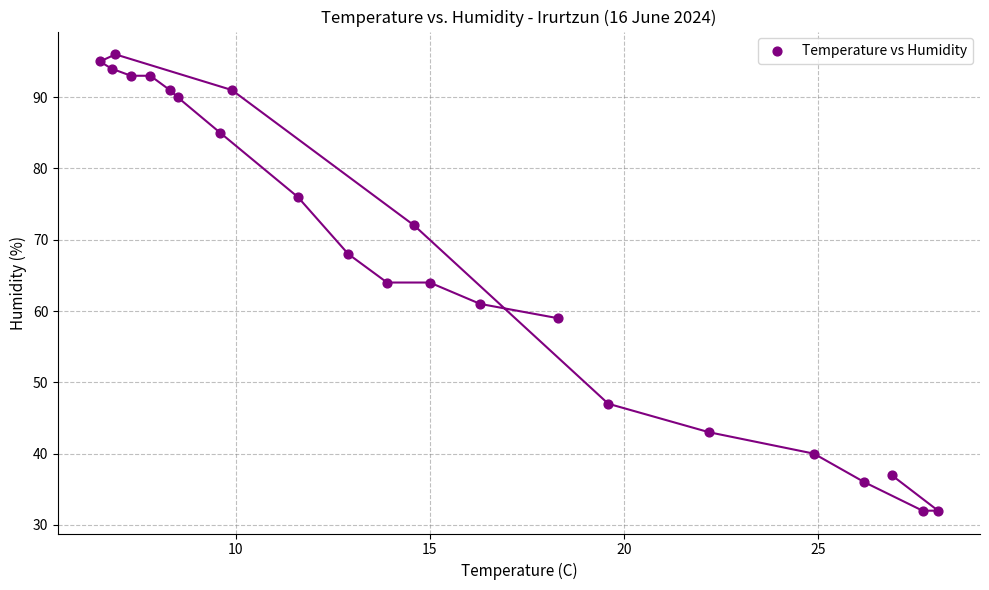

What is the range of Y values (max minus min)?

64